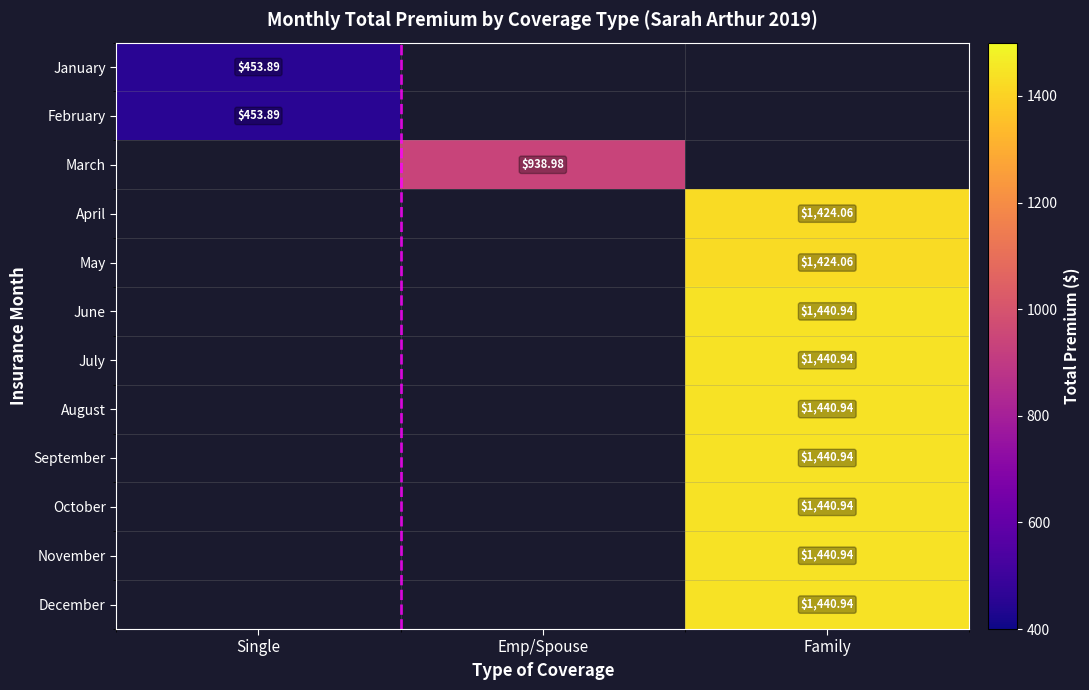

Is the value of August at Single greater than the value of April at Family?

No